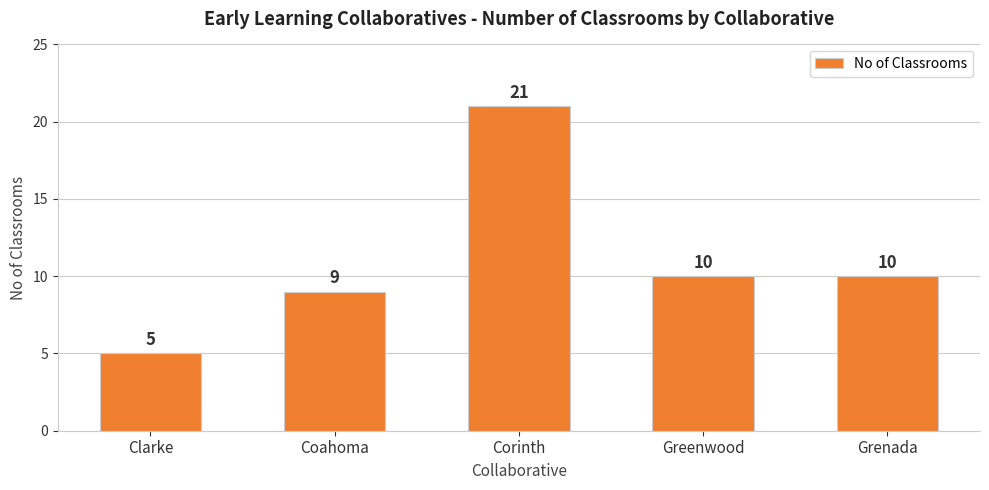

Are the bars horizontal?

No